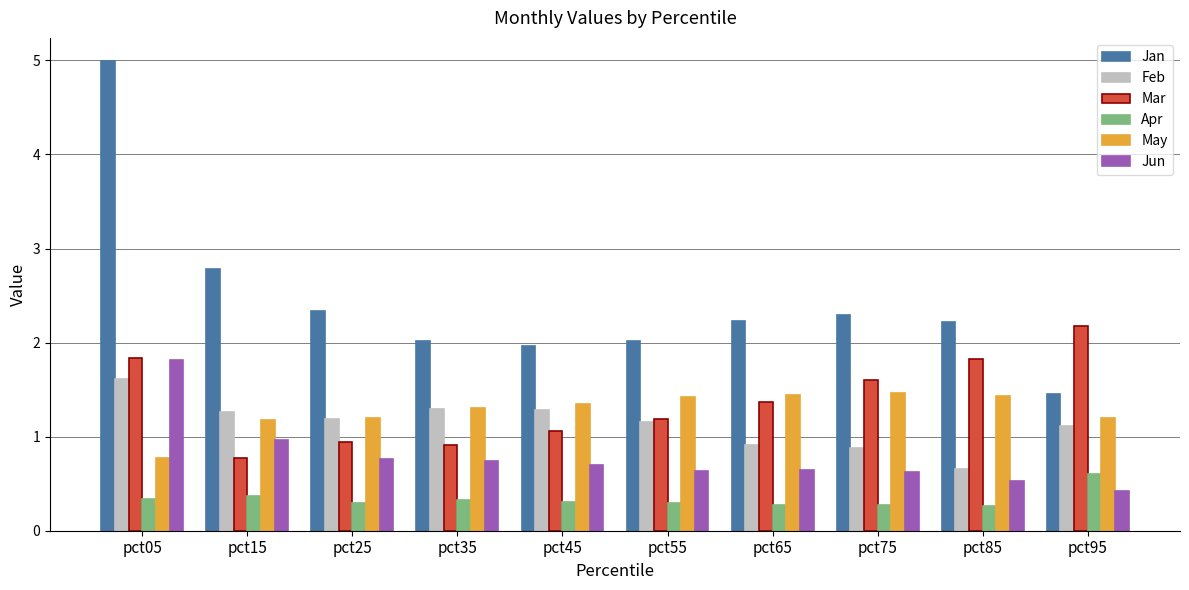

What are all the series names shown in the legend?

Jan, Feb, Mar, Apr, May, Jun